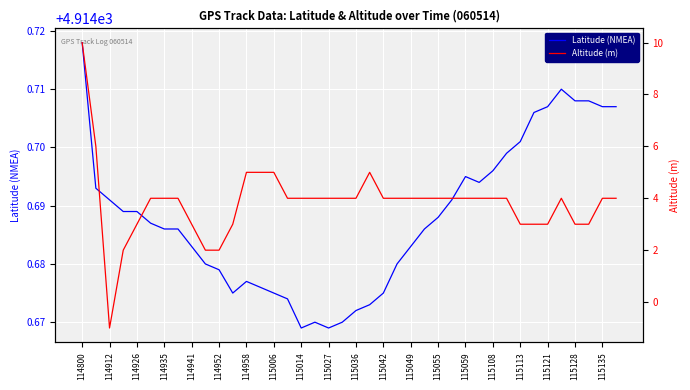

What is the difference between the maximum and minimum values in the Altitude (m) series?

11.0